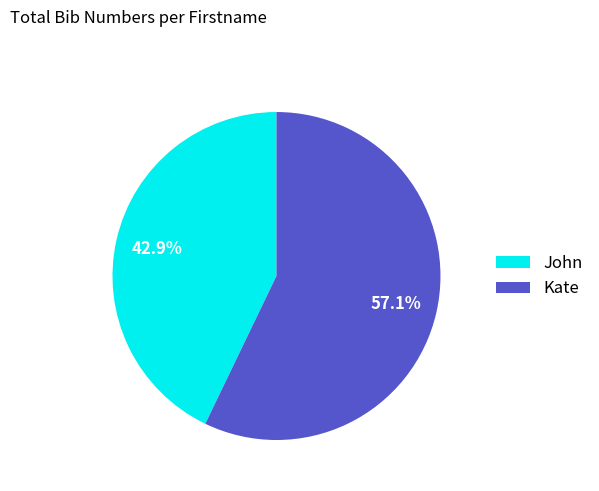

True or false: John accounts for 37% of the total.

False